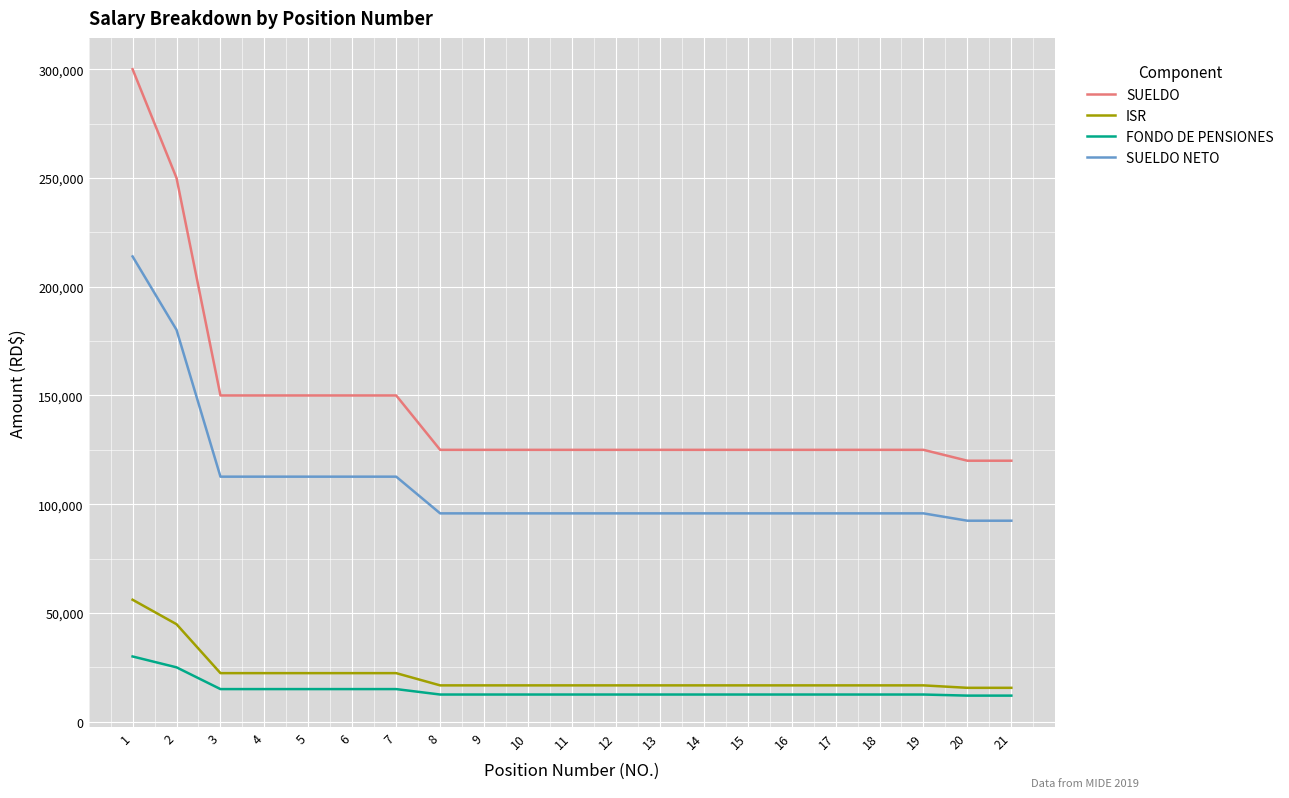

What is the spread (max minus min) of values at 11?

112500.0